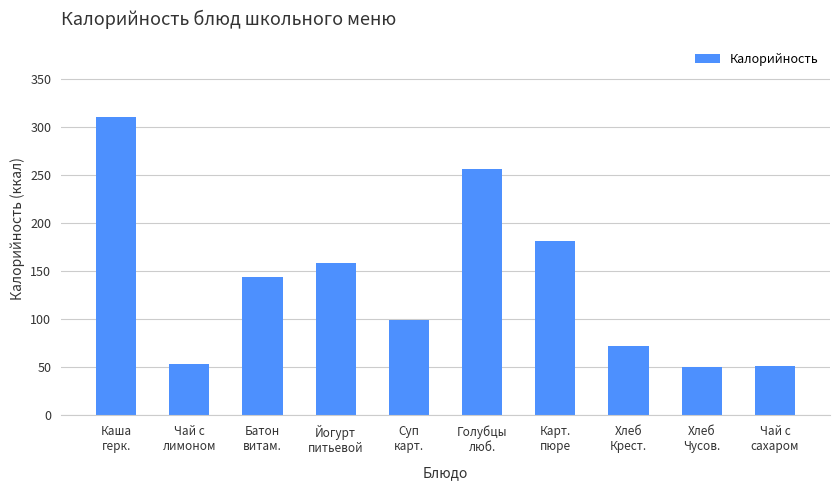

How many distinct data groups are displayed?

1